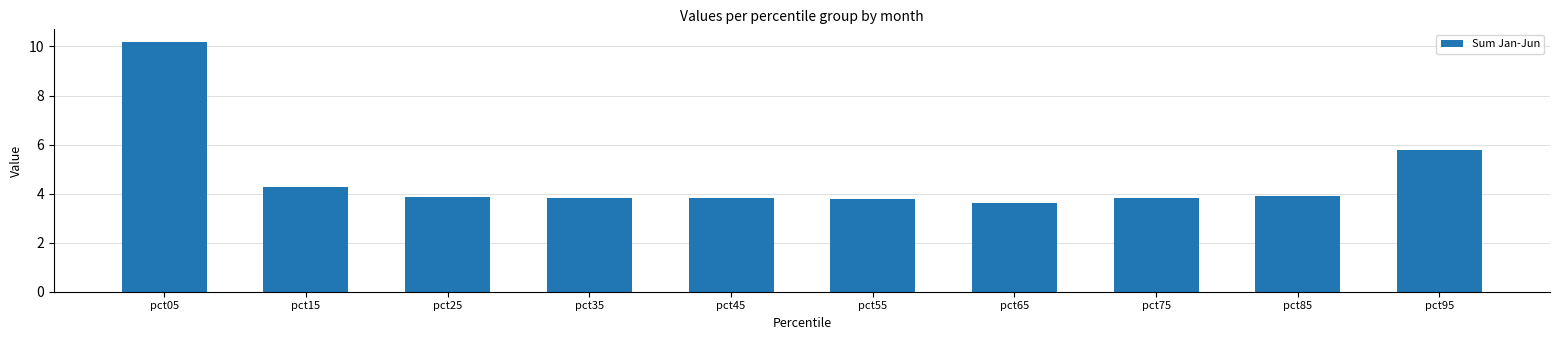

Count the number of data series in this chart.

1